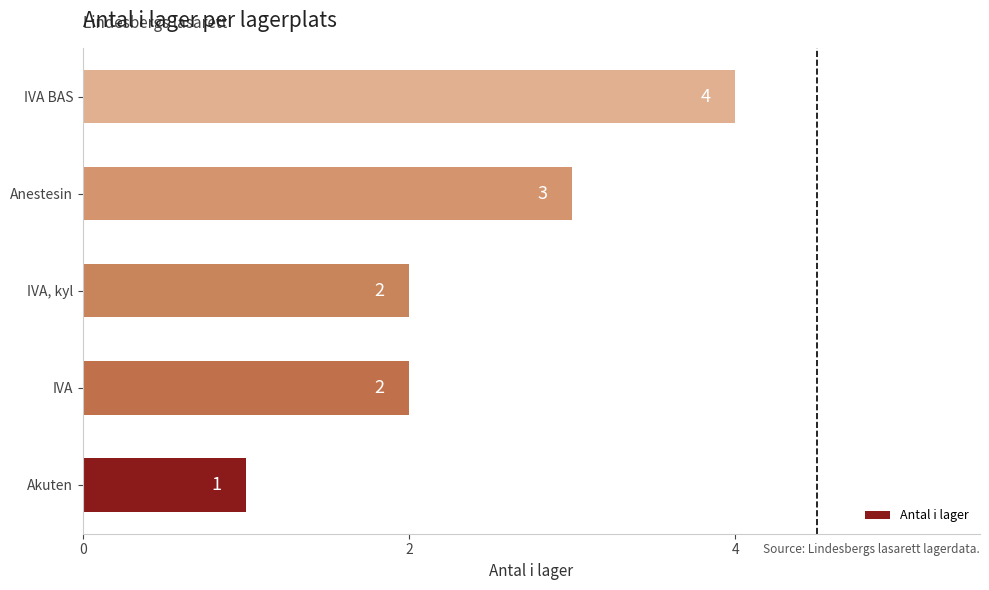

How many values are below 2?

1